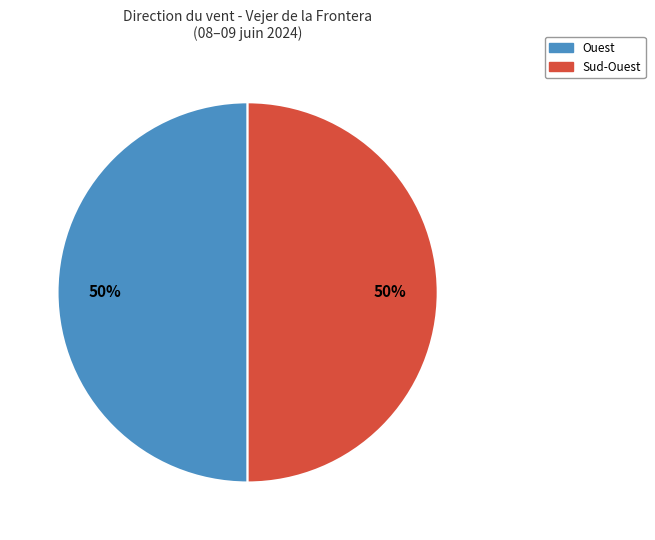

To the nearest percent, what is the average slice percentage?

50%